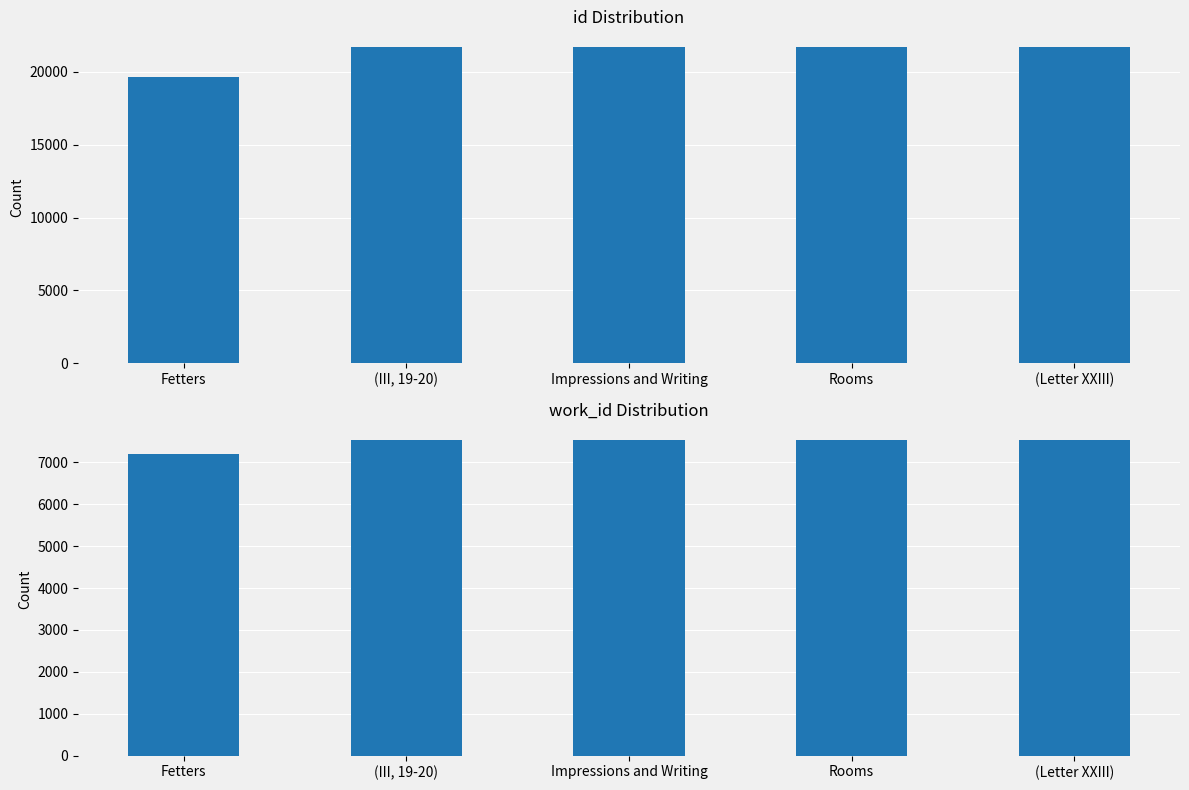

Is the value of work_id at Impressions and Writing greater than the value of id at Fetters?

No